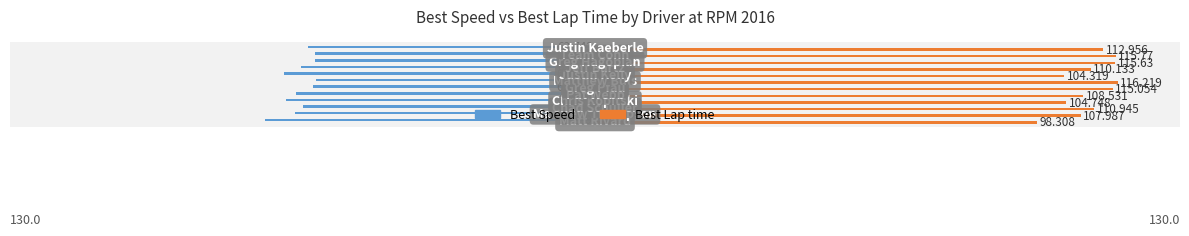

Which series has the largest total across all categories?

Best Lap time